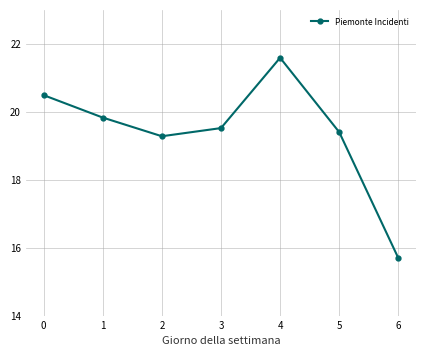

Is this an area chart (filled region under the line)?

No